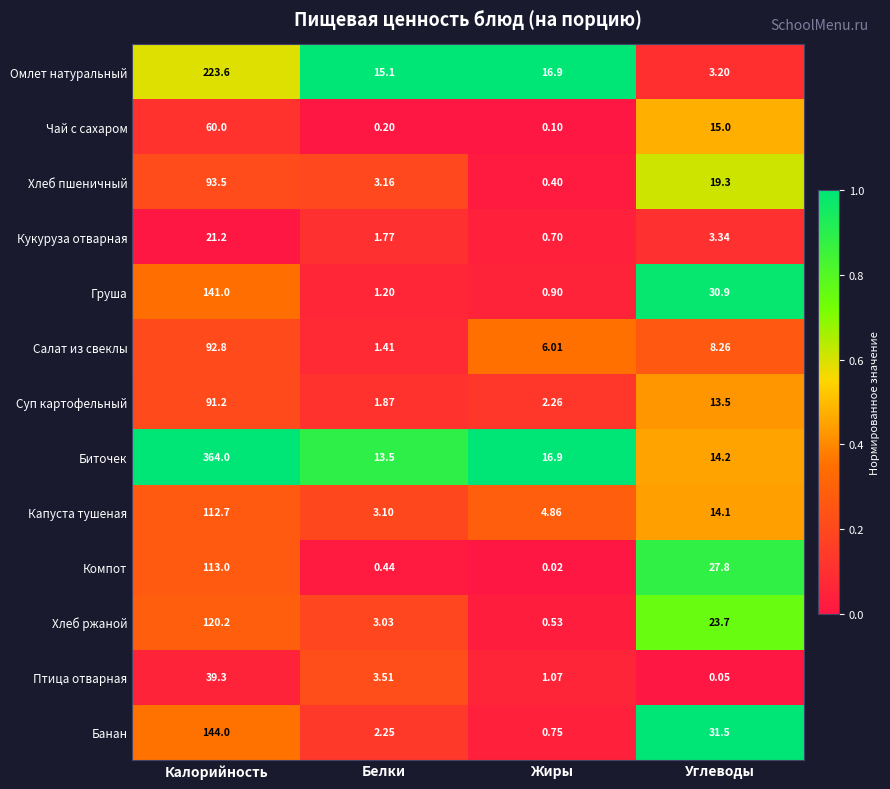

List the series in order of their peak value, lowest first.

Кукуруза отварная, Птица отварная, Чай с сахаром, Суп картофельный, Салат из свеклы, Хлеб пшеничный, Капуста тушеная, Компот, Хлеб ржаной, Груша, Банан, Омлет натуральный, Биточек